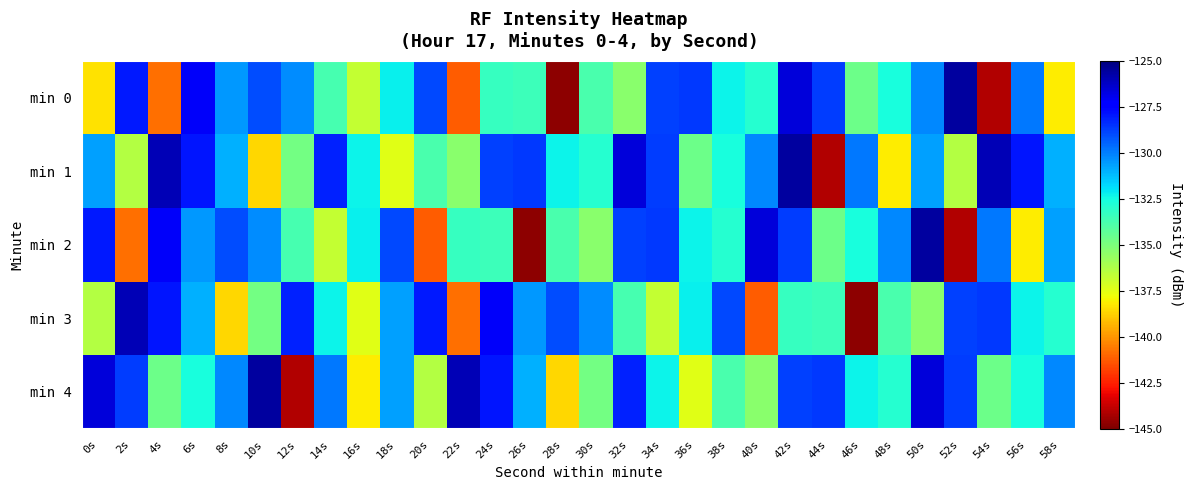

Reading right to left, what are all the values shown in this chart?

min 0: 58s=-138.1	56s=-129.9	54s=-144.1	52s=-125.6	50s=-130.2	48s=-132.6	46s=-134.6	44s=-128.7	42s=-126.6	40s=-132.9	38s=-132.3	36s=-128.6	34s=-128.8	32s=-135.4	30s=-133.8	28s=-144.8	26s=-133.4	24s=-133.3	22s=-141.2	20s=-129.0	18s=-132.2	16s=-136.7	14s=-133.7	12s=-130.3	10s=-129.0	8s=-130.5	6s=-127.2	4s=-140.8	2s=-128.0	0s=-138.4
min 1: 58s=-131.0	56s=-127.9	54s=-126.0	52s=-136.4	50s=-130.7	48s=-138.1	46s=-129.9	44s=-144.1	42s=-125.6	40s=-130.2	38s=-132.6	36s=-134.6	34s=-128.7	32s=-126.6	30s=-132.9	28s=-132.3	26s=-128.6	24s=-128.8	22s=-135.4	20s=-133.8	18s=-137.4	16s=-132.3	14s=-128.1	12s=-134.8	10s=-138.6	8s=-131.0	6s=-127.9	4s=-126.0	2s=-136.4	0s=-130.7
min 2: 58s=-130.7	56s=-138.1	54s=-129.9	52s=-144.1	50s=-125.6	48s=-130.2	46s=-132.6	44s=-134.6	42s=-128.7	40s=-126.6	38s=-132.9	36s=-132.3	34s=-128.6	32s=-128.8	30s=-135.4	28s=-133.8	26s=-144.8	24s=-133.4	22s=-133.3	20s=-141.2	18s=-129.0	16s=-132.2	14s=-136.7	12s=-133.7	10s=-130.3	8s=-129.0	6s=-130.5	4s=-127.2	2s=-140.8	0s=-128.0
min 3: 58s=-132.9	56s=-132.3	54s=-128.6	52s=-128.8	50s=-135.4	48s=-133.8	46s=-144.8	44s=-133.4	42s=-133.3	40s=-141.2	38s=-129.0	36s=-132.2	34s=-136.7	32s=-133.7	30s=-130.3	28s=-129.0	26s=-130.5	24s=-127.2	22s=-140.8	20s=-128.0	18s=-130.7	16s=-137.4	14s=-132.3	12s=-128.1	10s=-134.8	8s=-138.6	6s=-131.0	4s=-127.9	2s=-126.0	0s=-136.4
min 4: 58s=-130.2	56s=-132.6	54s=-134.6	52s=-128.7	50s=-126.6	48s=-132.9	46s=-132.3	44s=-128.6	42s=-128.8	40s=-135.4	38s=-133.8	36s=-137.4	34s=-132.3	32s=-128.1	30s=-134.8	28s=-138.6	26s=-131.0	24s=-127.9	22s=-126.0	20s=-136.4	18s=-130.7	16s=-138.1	14s=-129.9	12s=-144.1	10s=-125.6	8s=-130.2	6s=-132.6	4s=-134.6	2s=-128.7	0s=-126.6